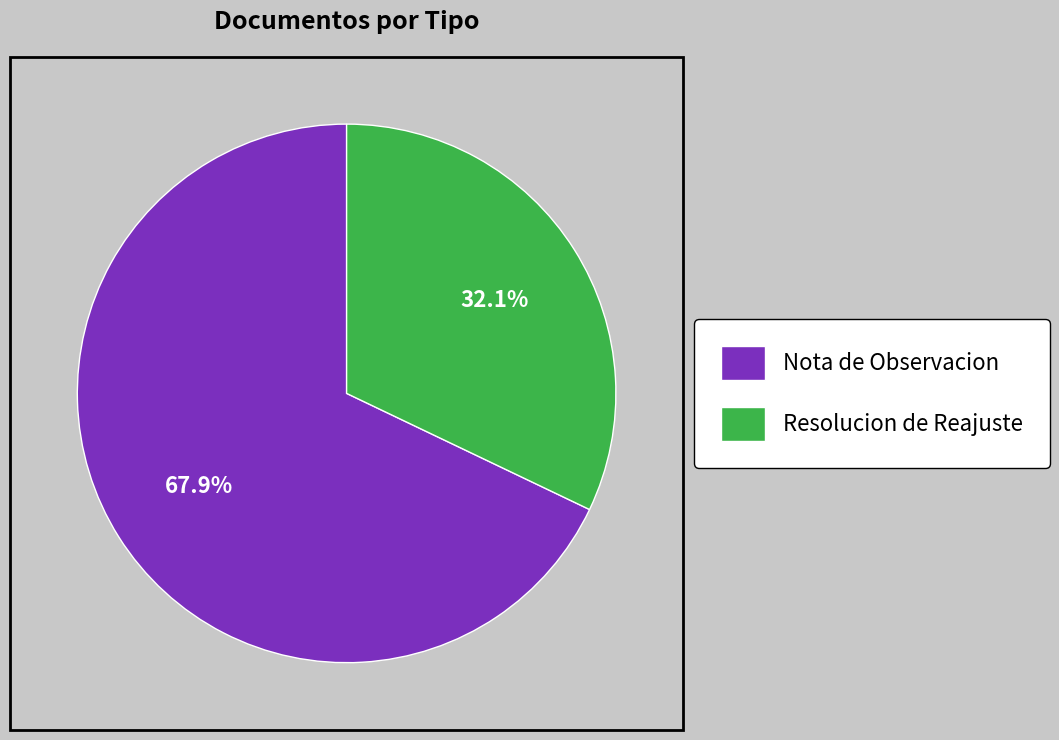

To the nearest percent, what is the difference between the largest and smallest slice percentages?

36%